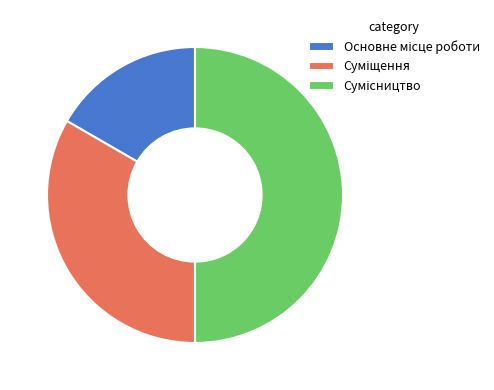

To the nearest percent, what percentage of the pie is Сумісництво?

50%